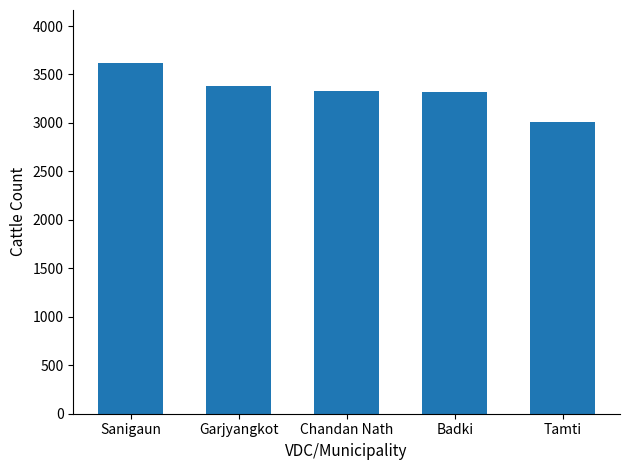

Approximately how many times larger is the value at Tamti compared to Sanigaun?

0.8